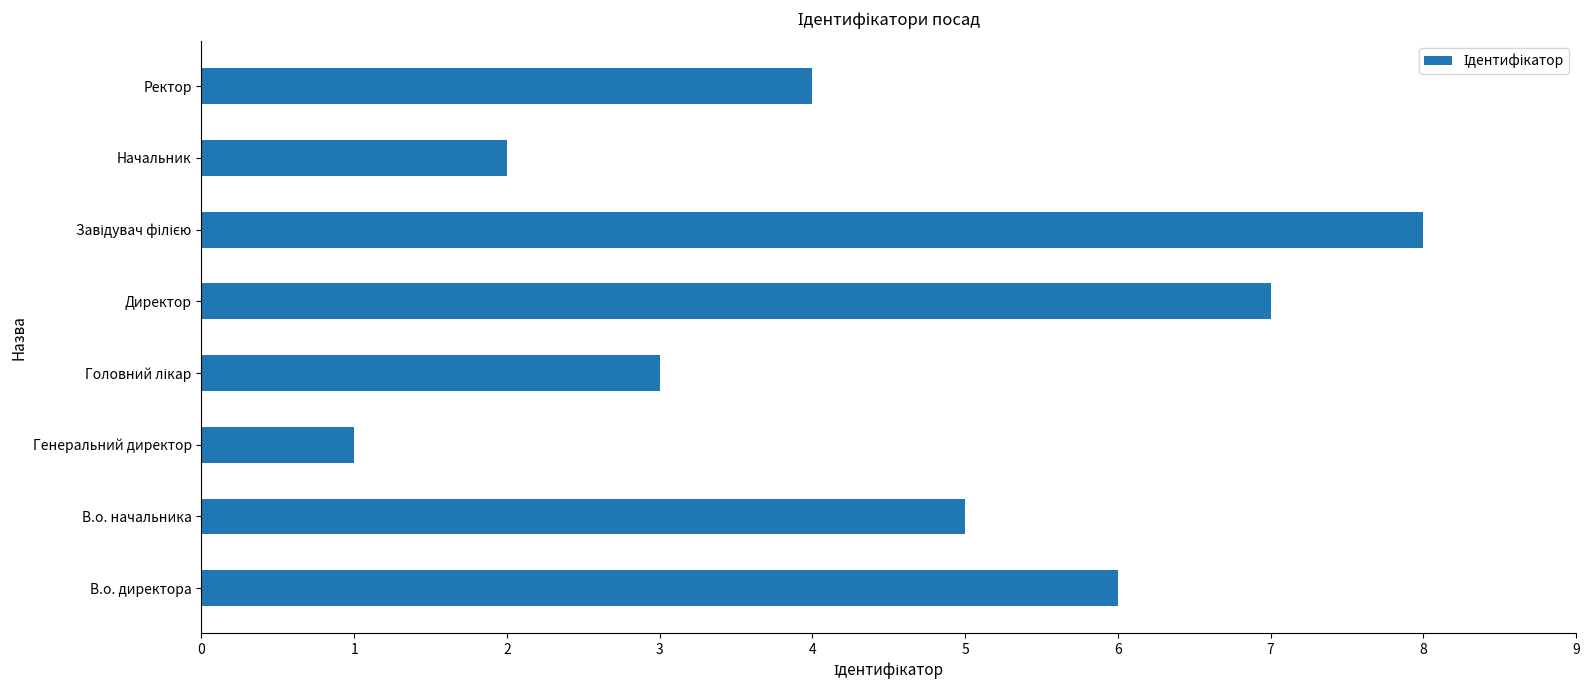

Which label corresponds to the smallest value in the chart?

Генеральний директор